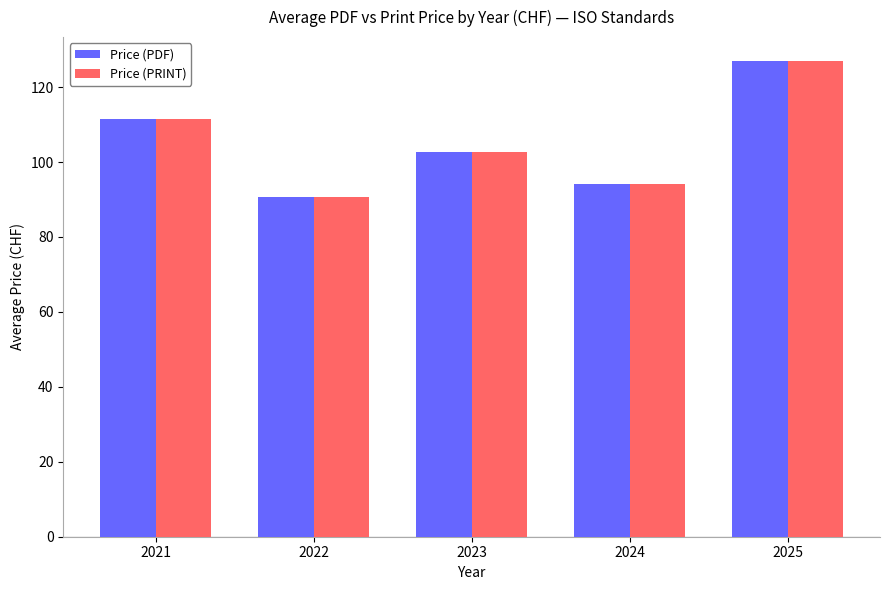

List the labels in order of Price (PDF) value, largest first.

2025, 2021, 2023, 2024, 2022